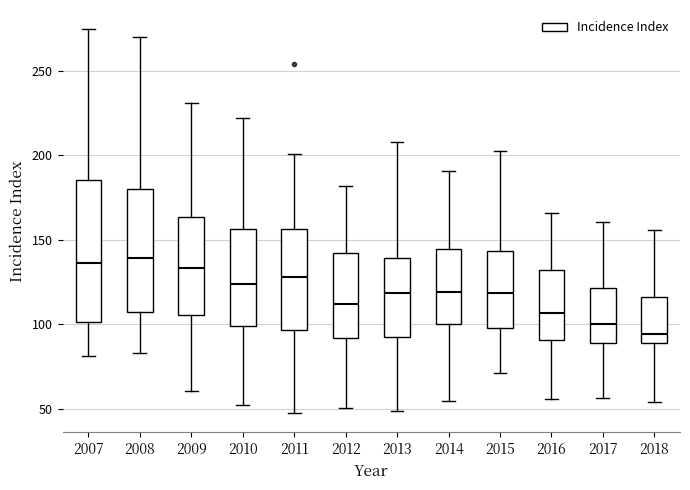

Which box is the tallest, from its lower edge to its upper edge?

2007